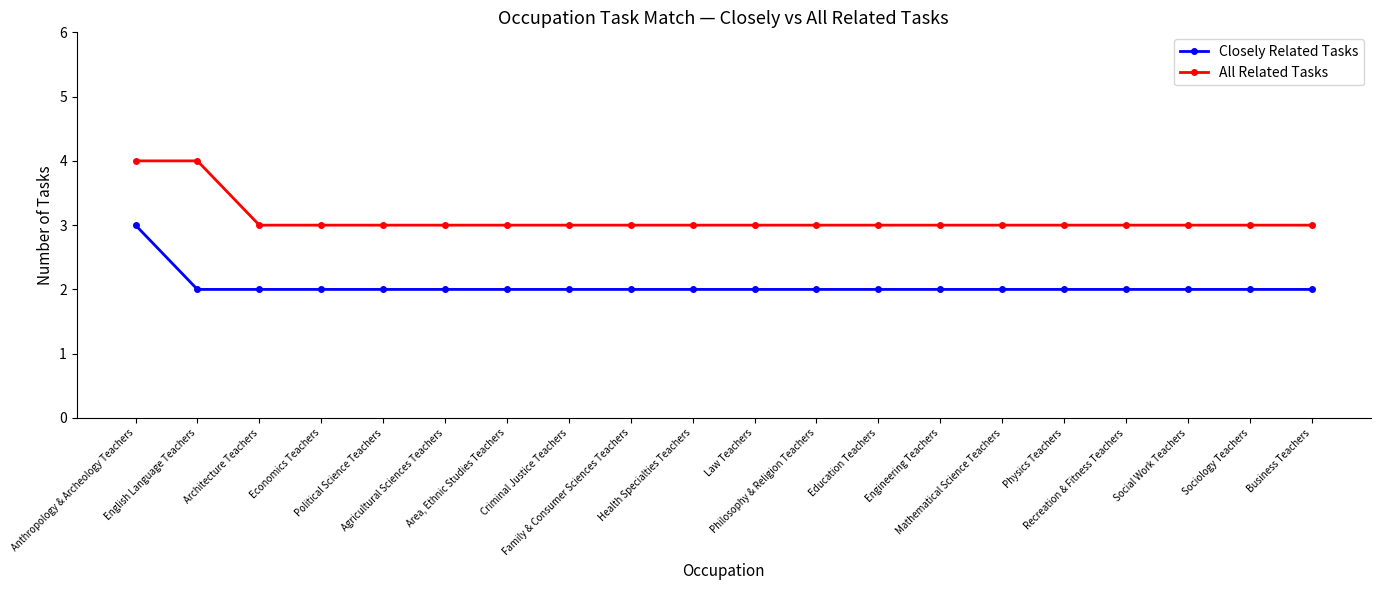

The All Related Tasks series shows 5 at Political Science Teachers. True or false?

False